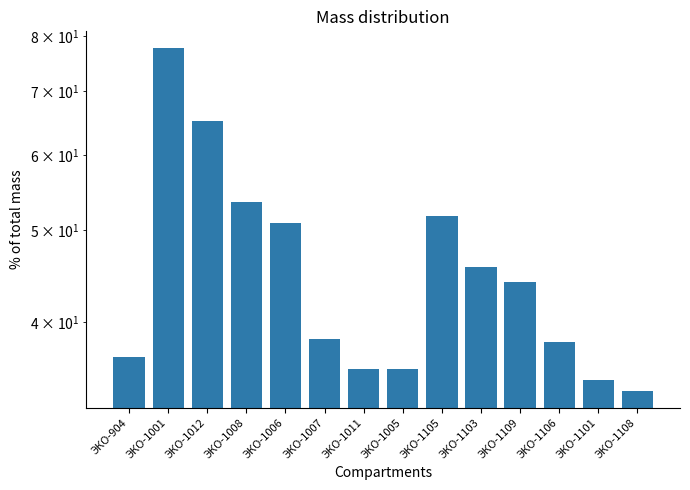

What position from the right is ЭКО-904?

14